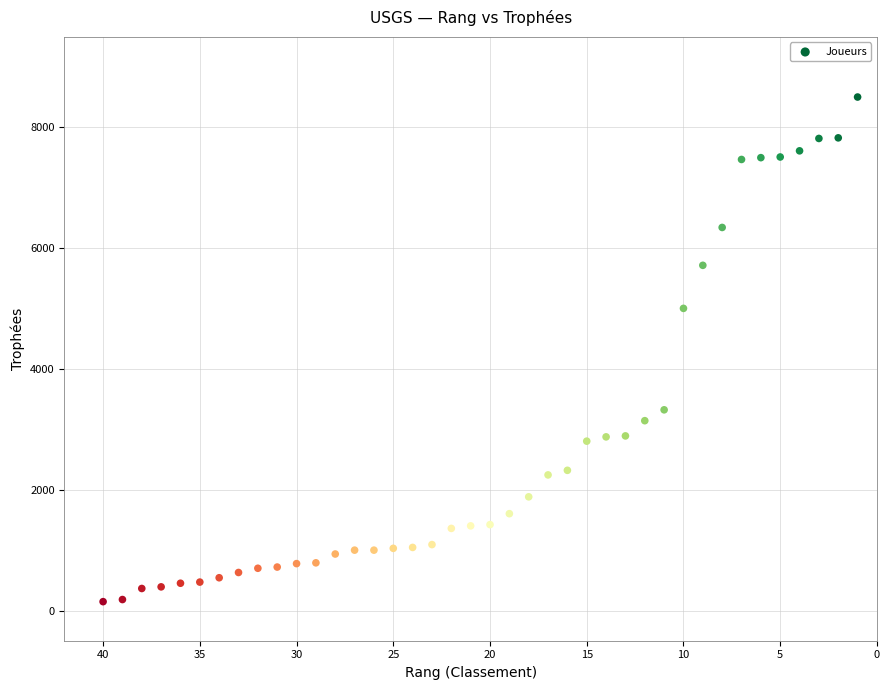

What Y value in the scatter plot is closest to 4325?

5004